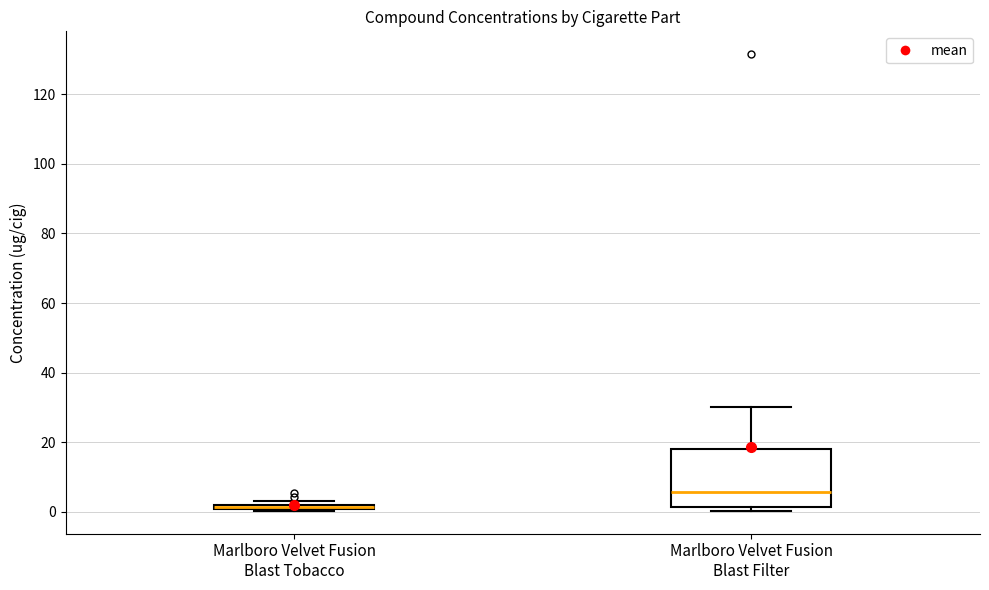

Which box has the lowest median line?

Marlboro Velvet Fusion Blast Tobacco